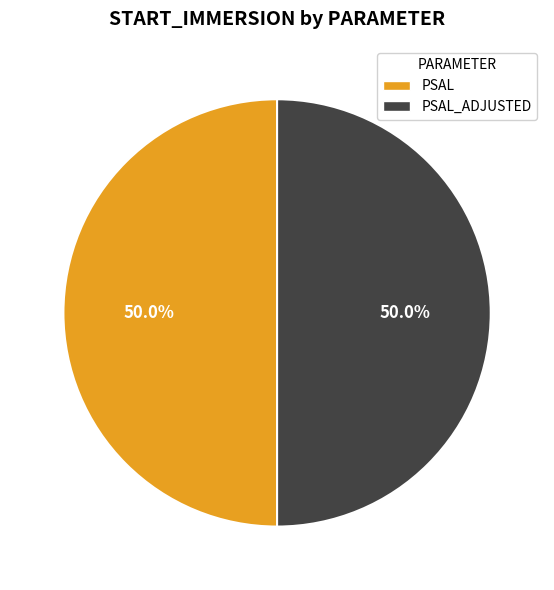

What is the ratio of the value at PSAL_ADJUSTED to the value at PSAL?

1.0